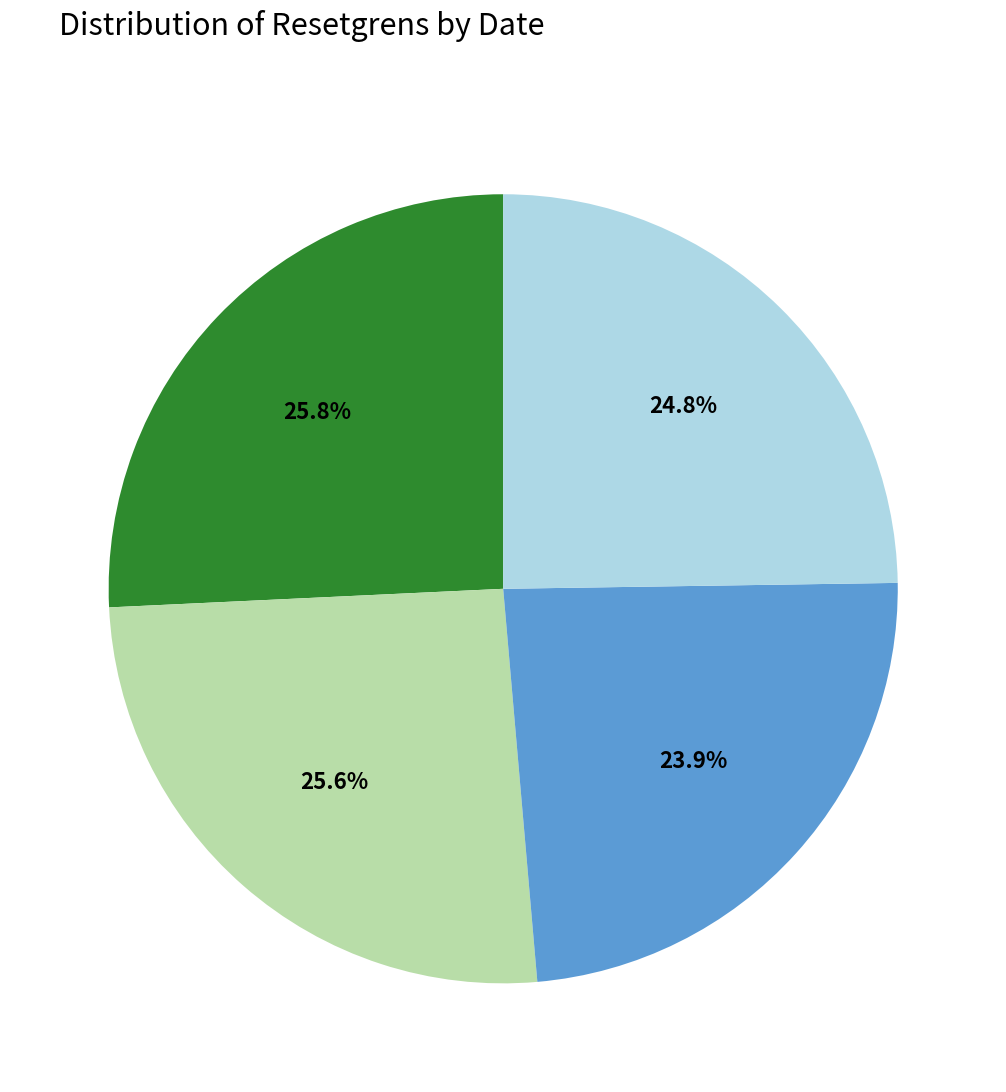

Is there a majority slice in this chart?

No